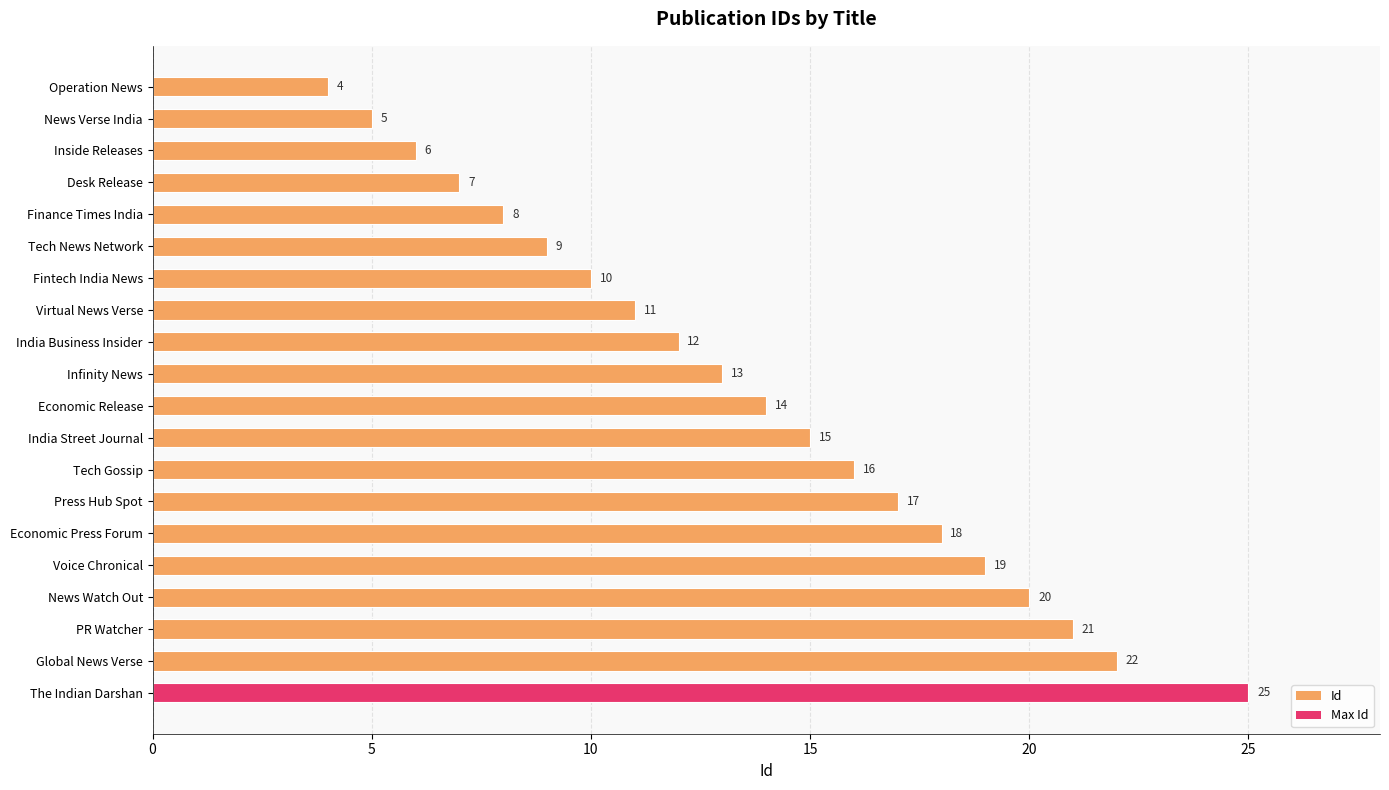

Is it true that the value at PR Watcher is 21?

True